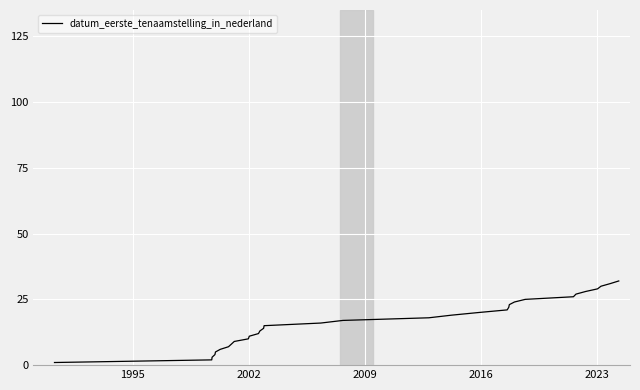

What is the greatest value displayed?

32